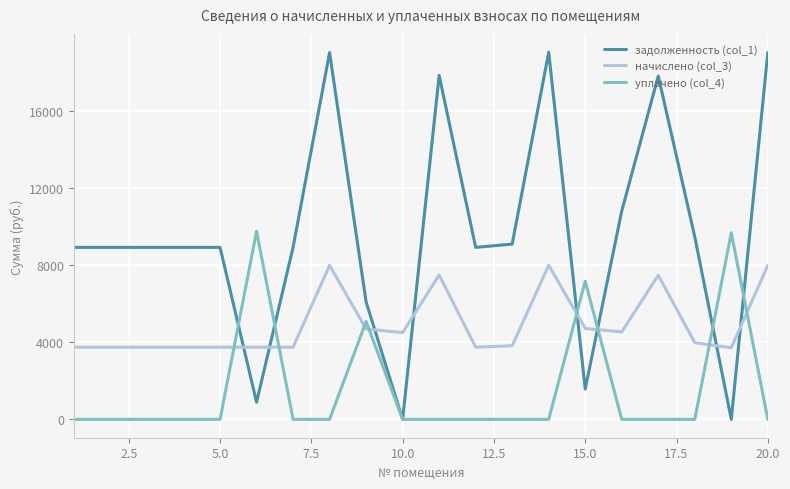

Which series has the largest total across all categories?

задолженность (col_1)